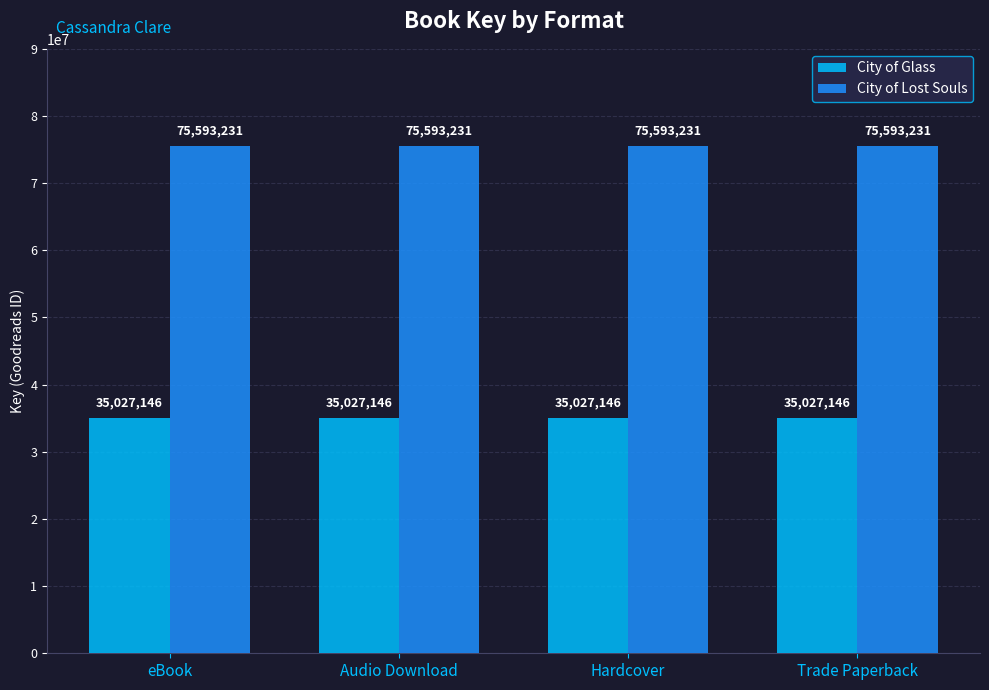

What is the smallest value displayed?

35027146